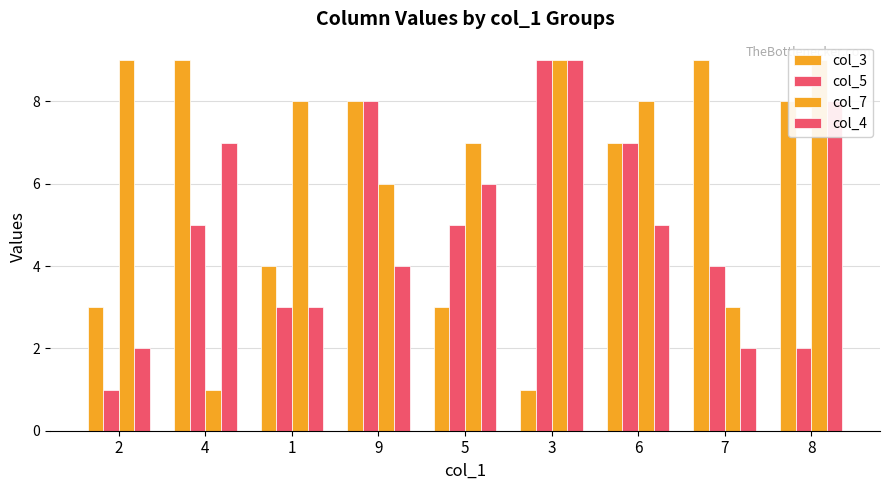

At which category is the sum across all series the highest?

3